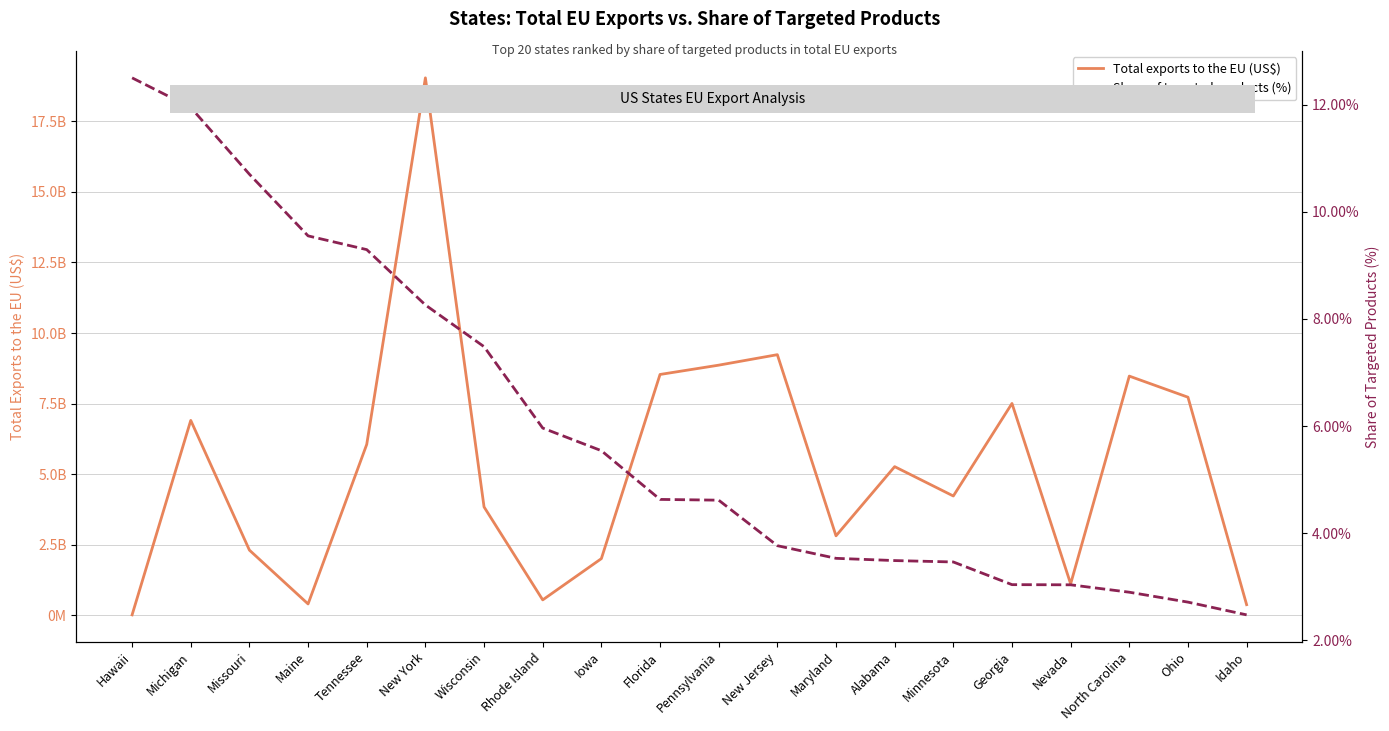

Which label corresponds to the smallest value in the chart?

Idaho